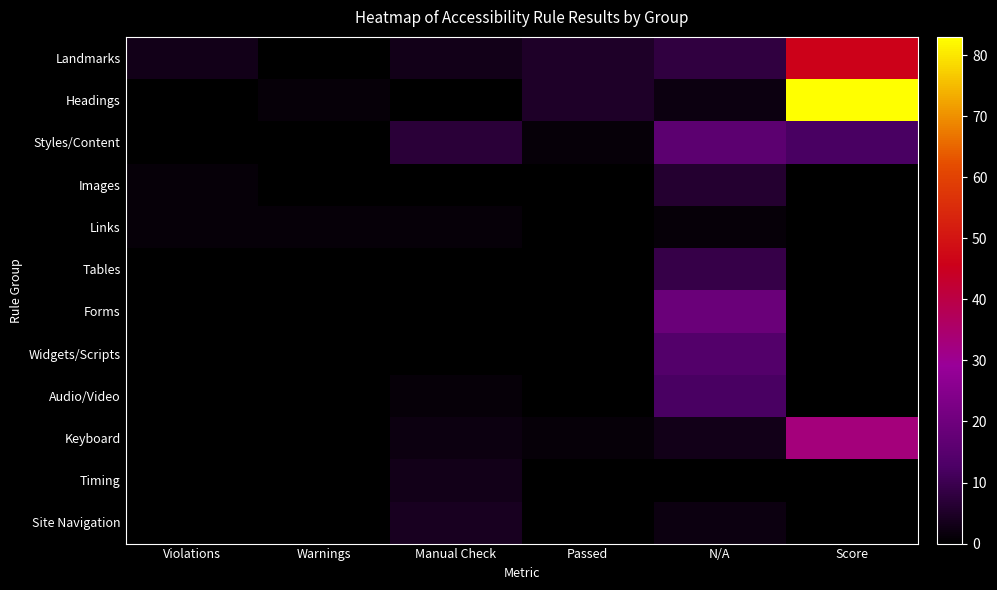

At Passed, list the series in order from smallest to largest.

Images, Links, Tables, Forms, Widgets/Scripts, Audio/Video, Timing, Site Navigation, Styles/Content, Keyboard, Landmarks, Headings